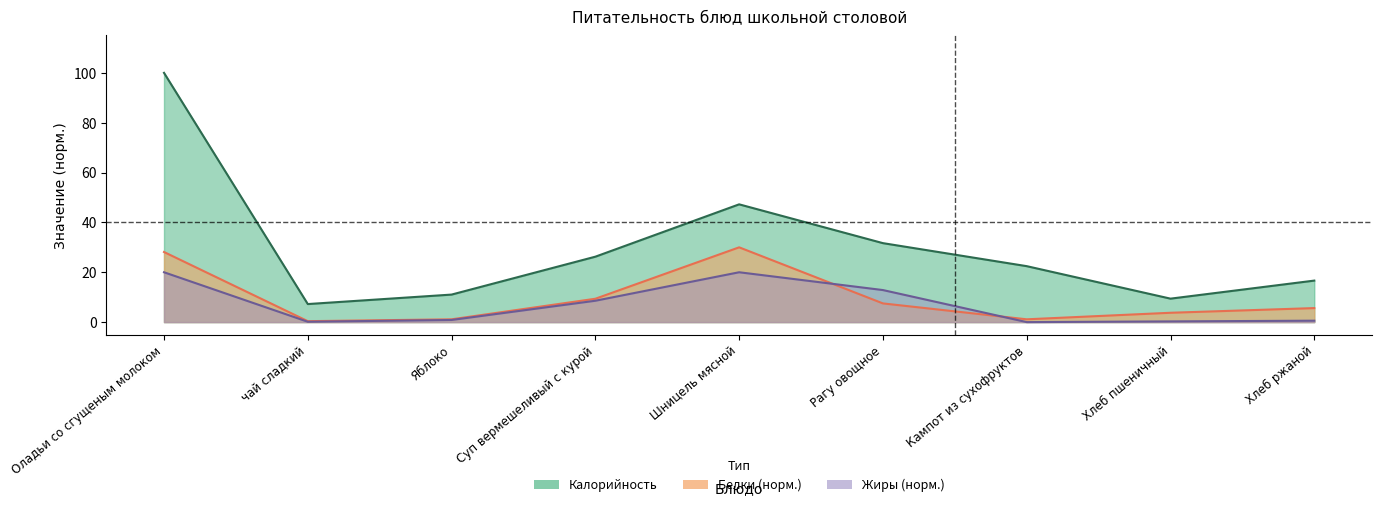

The value of Калорийность at Хлеб ржаной is 16.7. True or false?

True